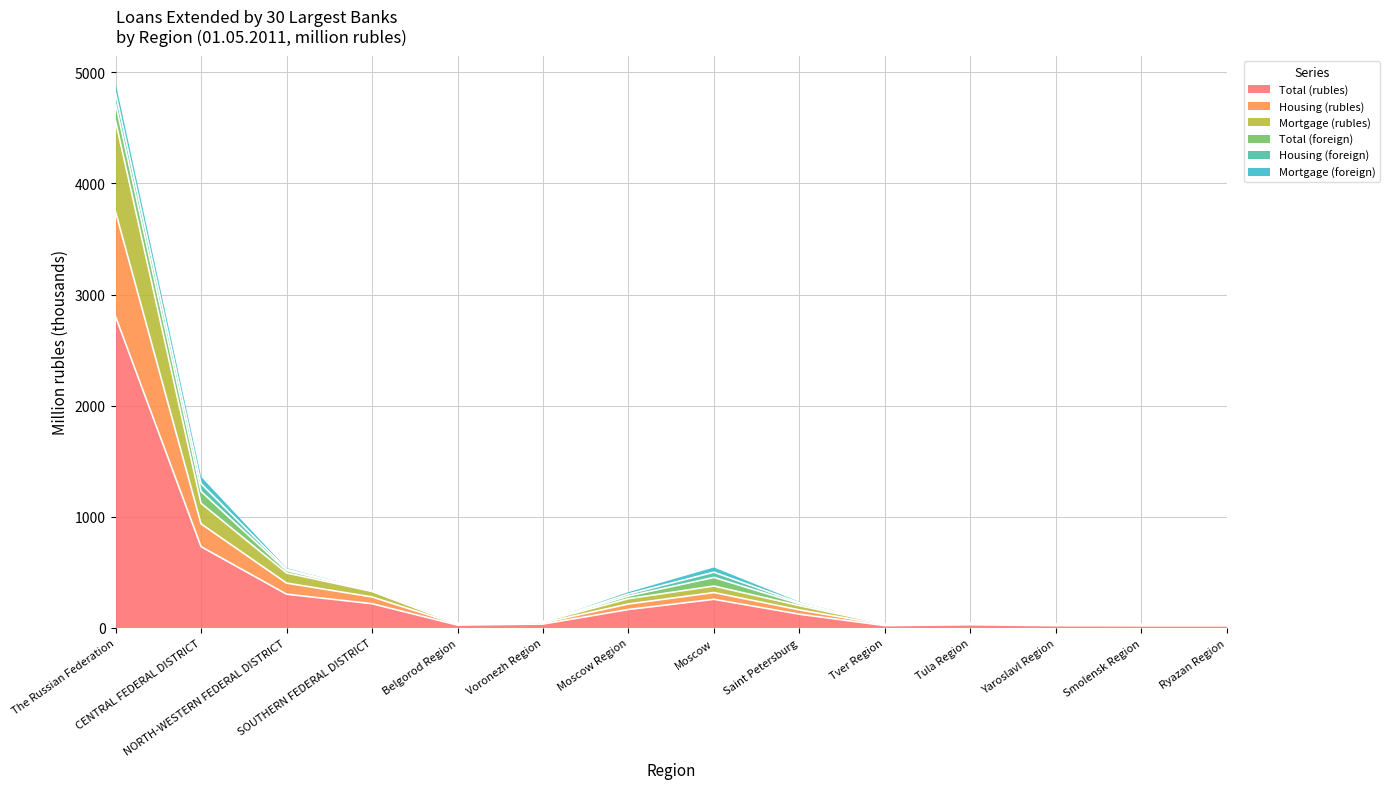

What is the maximum value for Total (rubles)?

2802.2